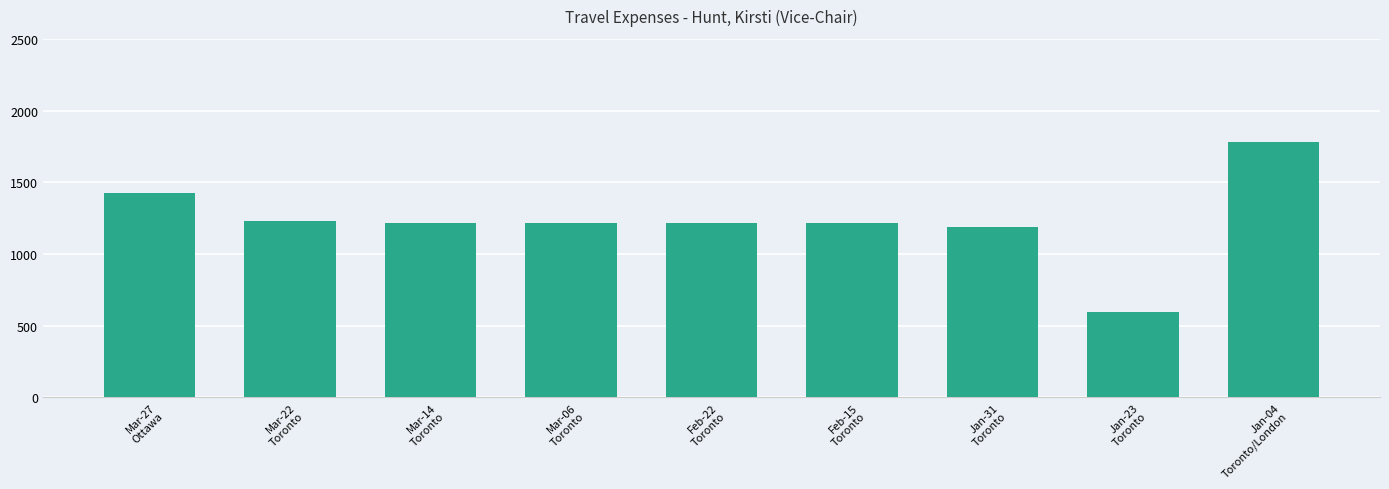

What is the difference between the maximum and minimum values?

1186.5